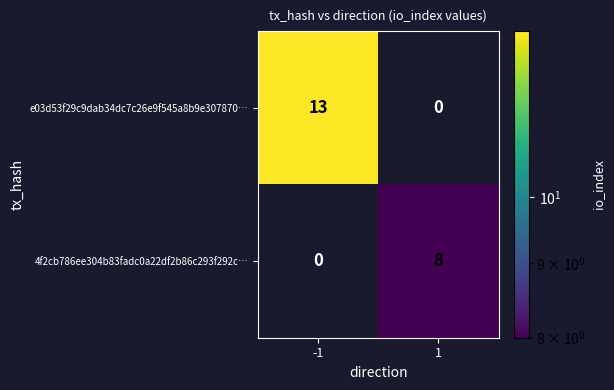

Reading right to left, what are all the values shown in this chart?

e03d53f29c9dab34dc7c26e9f545a8b9e307870…: 1=0	-1=13
4f2cb786ee304b83fadc0a22df2b86c293f292c…: 1=8	-1=0